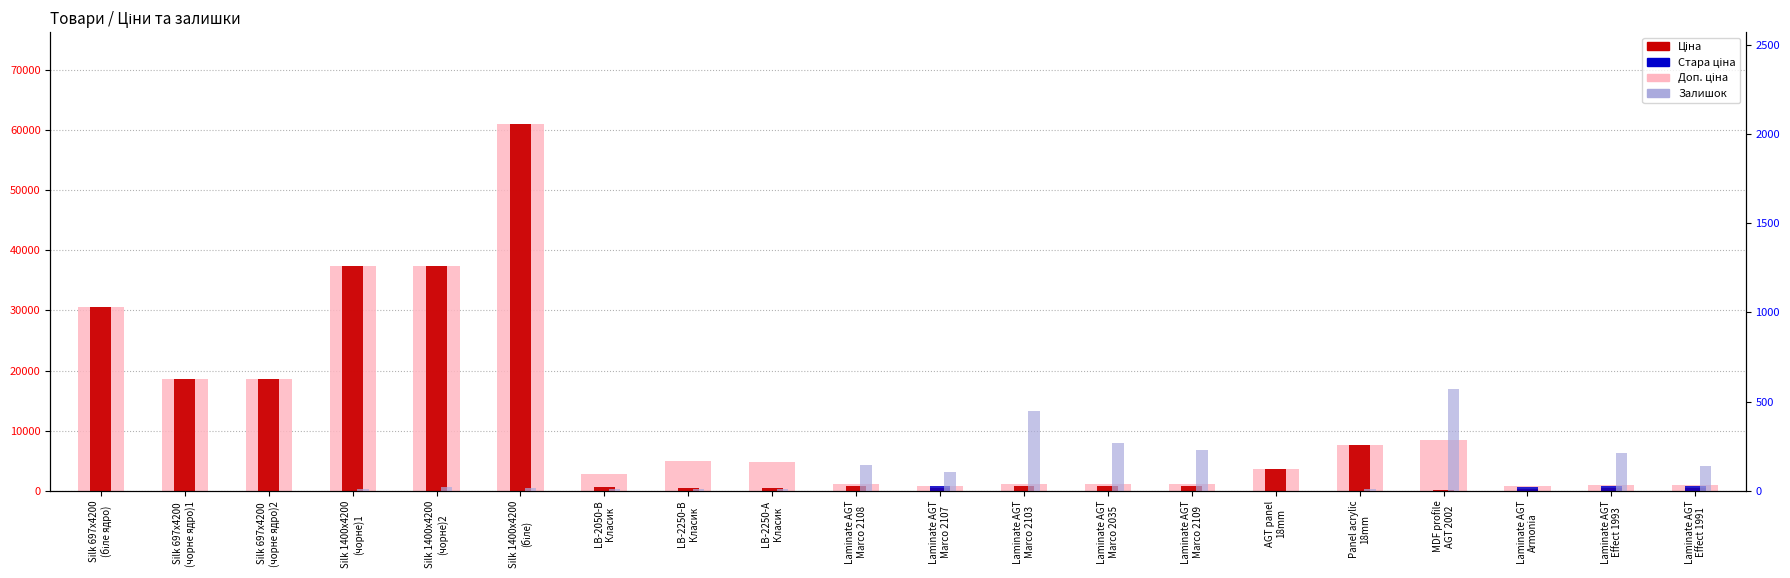

What are all the series names shown in the legend?

Доп. ціна, Ціна, Стара ціна, Залишок